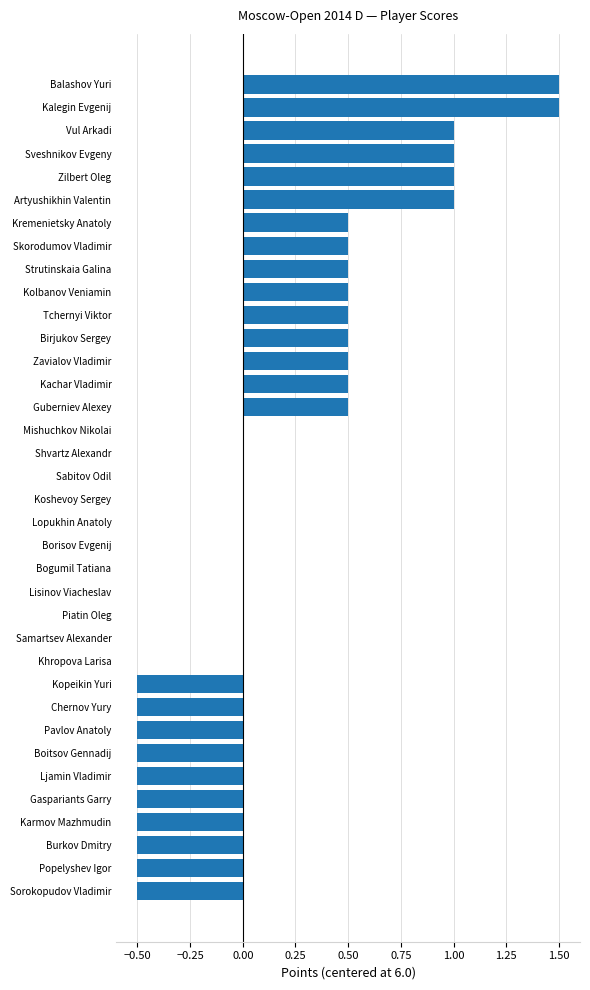

What is the sum of all values?

6.5